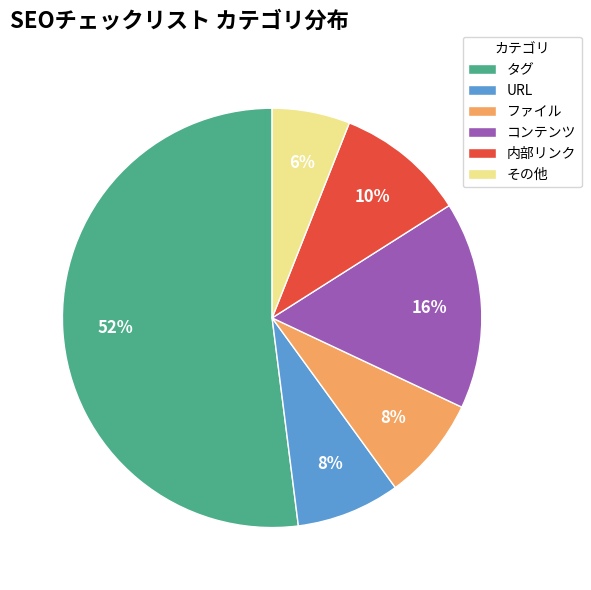

Is there a majority slice in this chart?

Yes